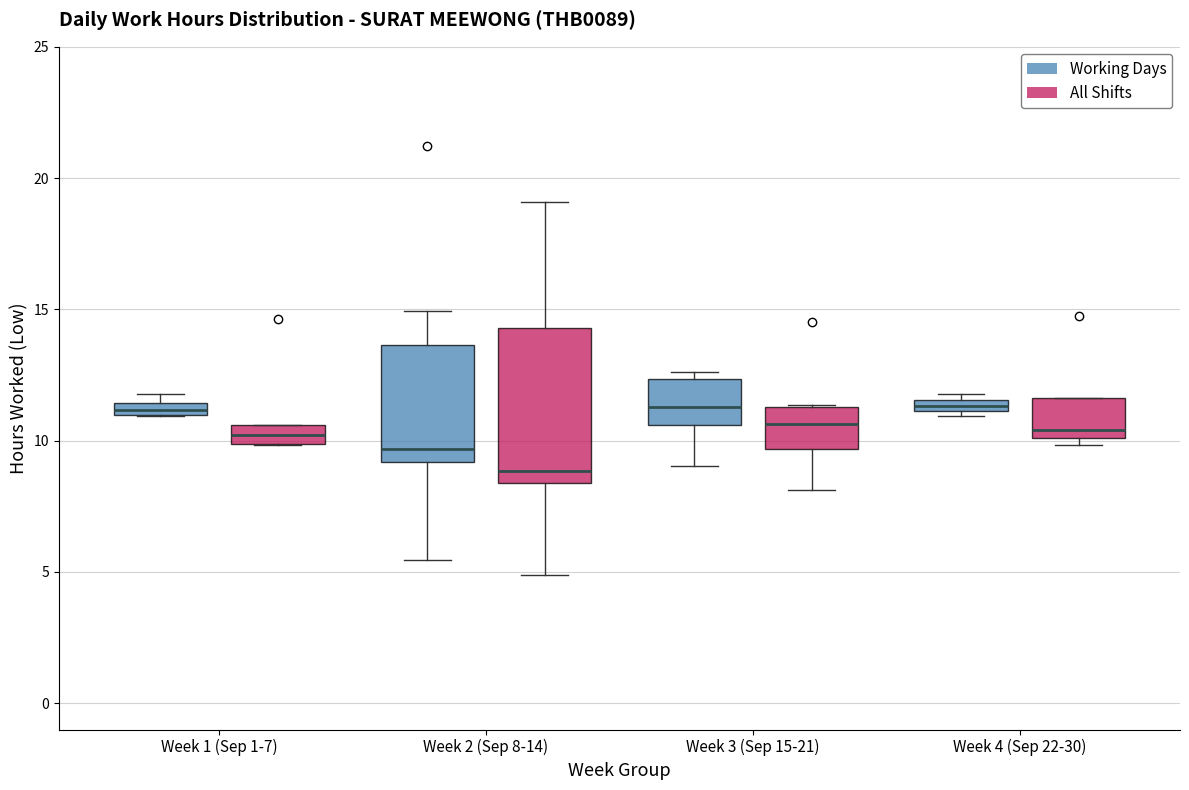

Which box is the tallest, from its lower edge to its upper edge?

Week 2 (Sep 8-14) (All Shifts)